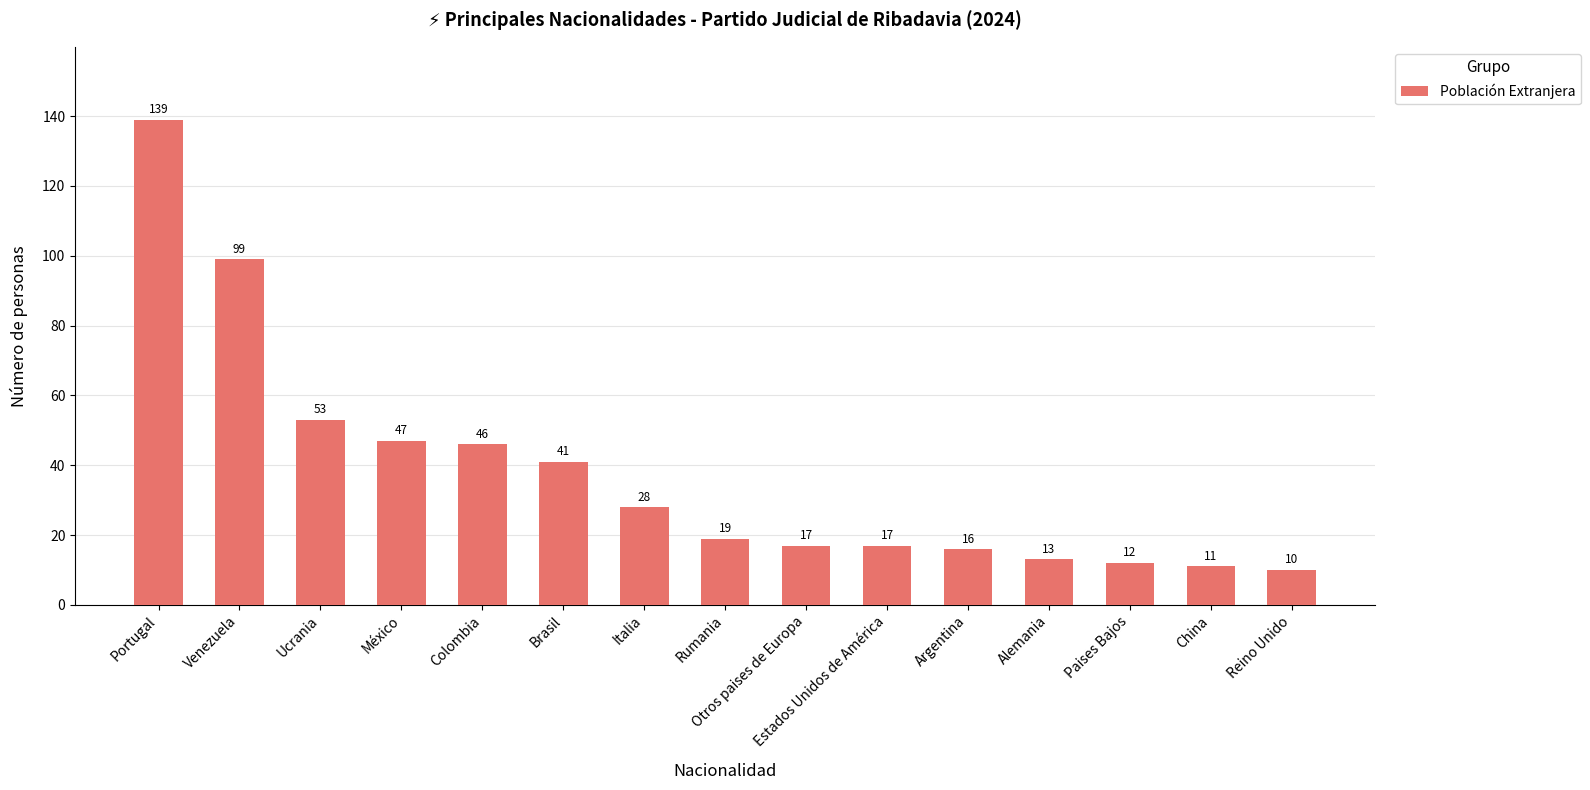

Which label corresponds to the smallest value in the chart?

Reino Unido